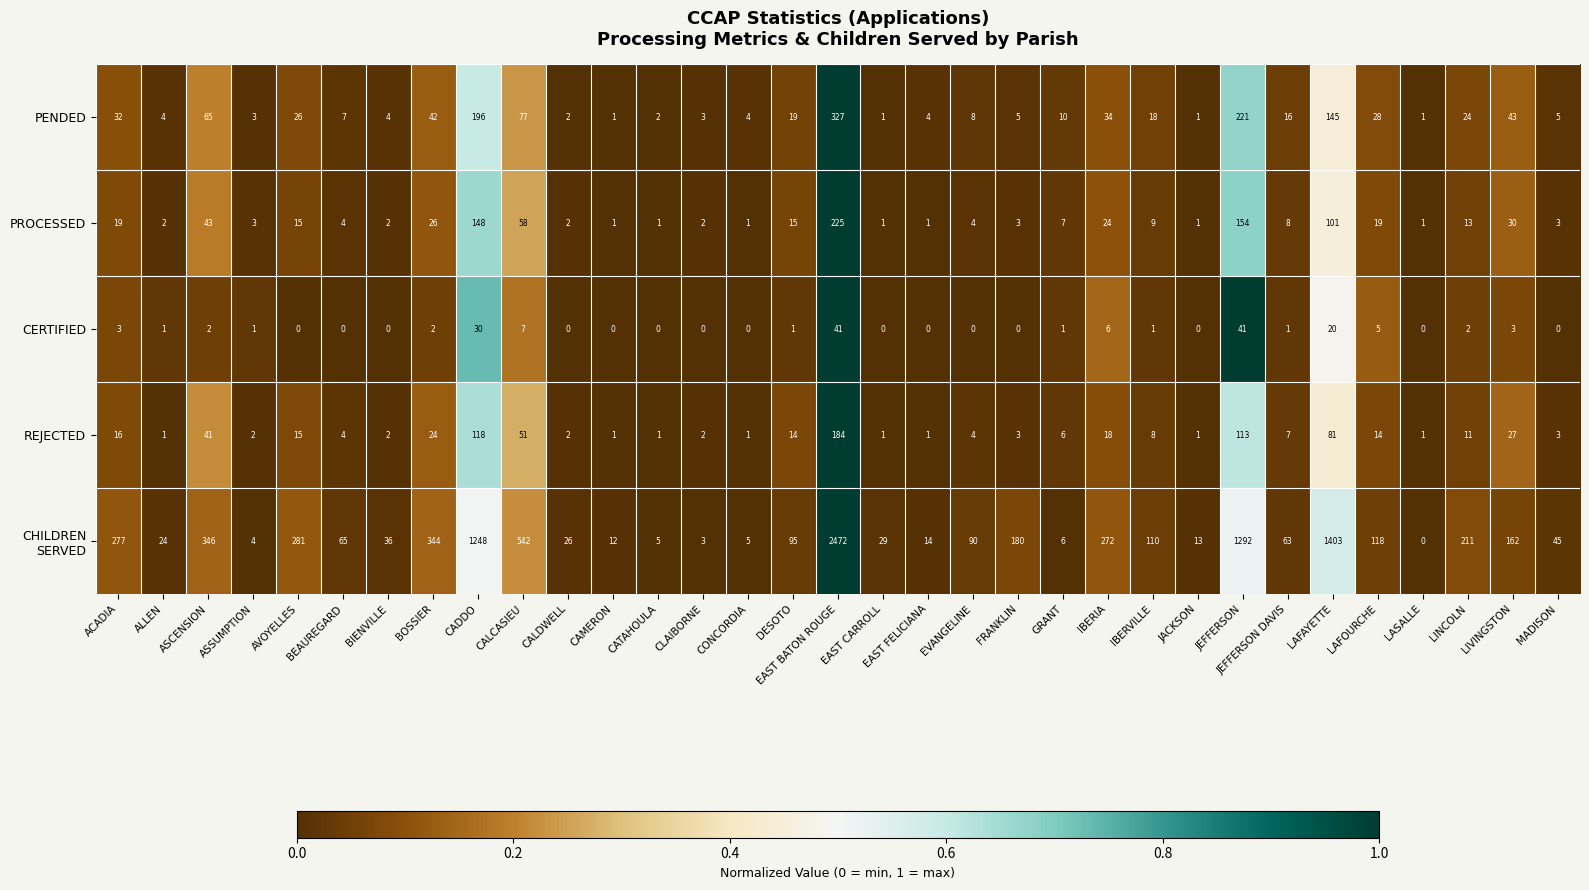

The value of CERTIFIED at GRANT is 1. True or false?

True